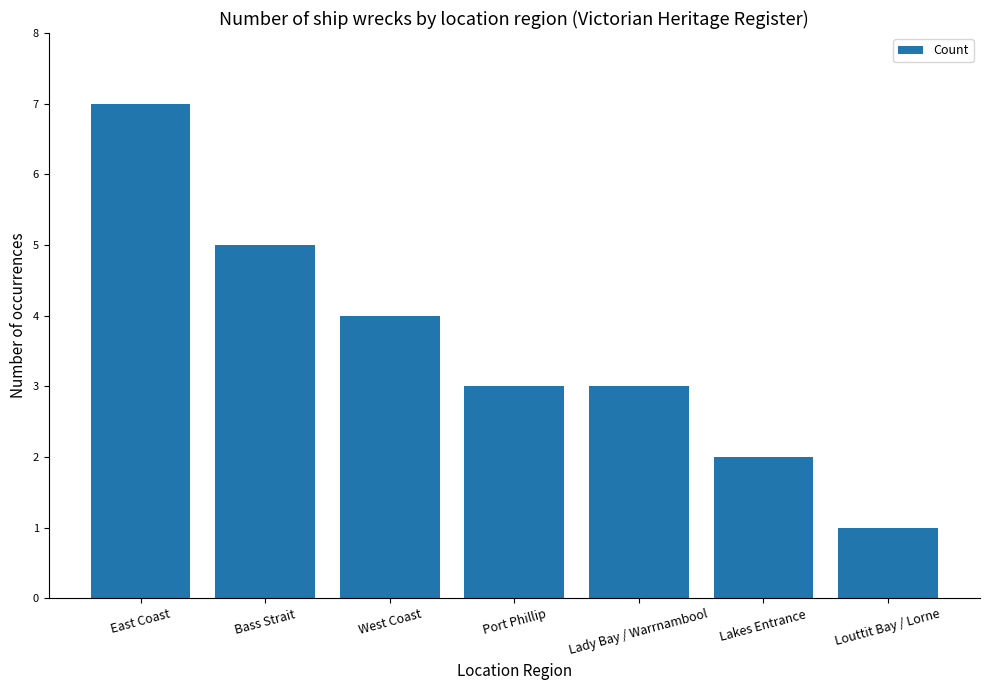

Count the values in the range 2 to 5.

5